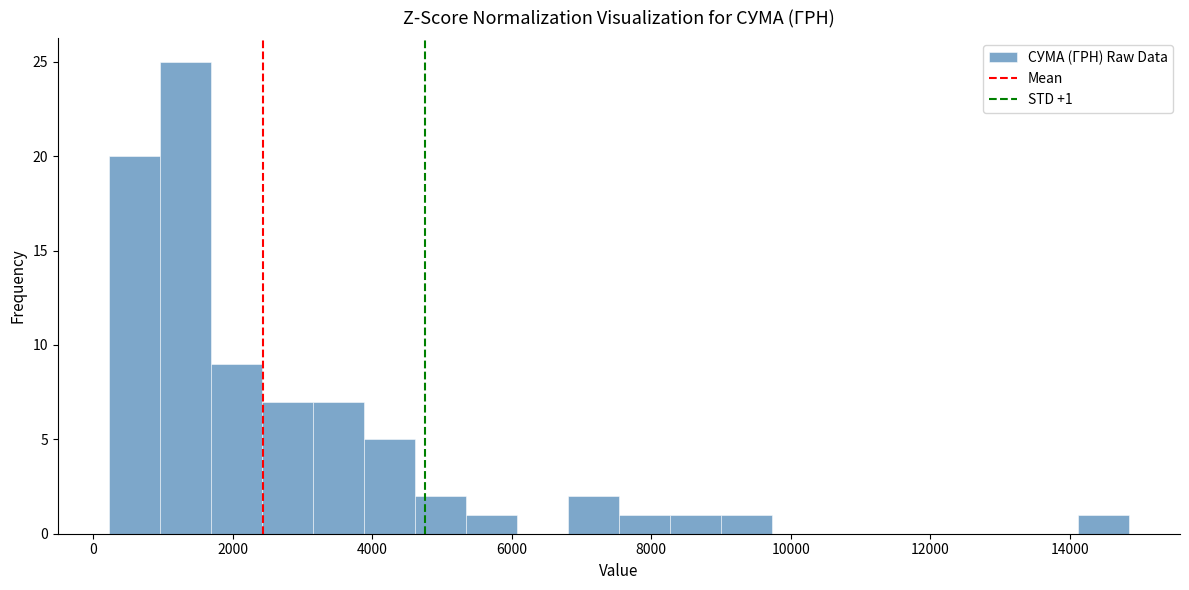

Read against the x-axis, roughly where is the centre of the tallest bar?

1400